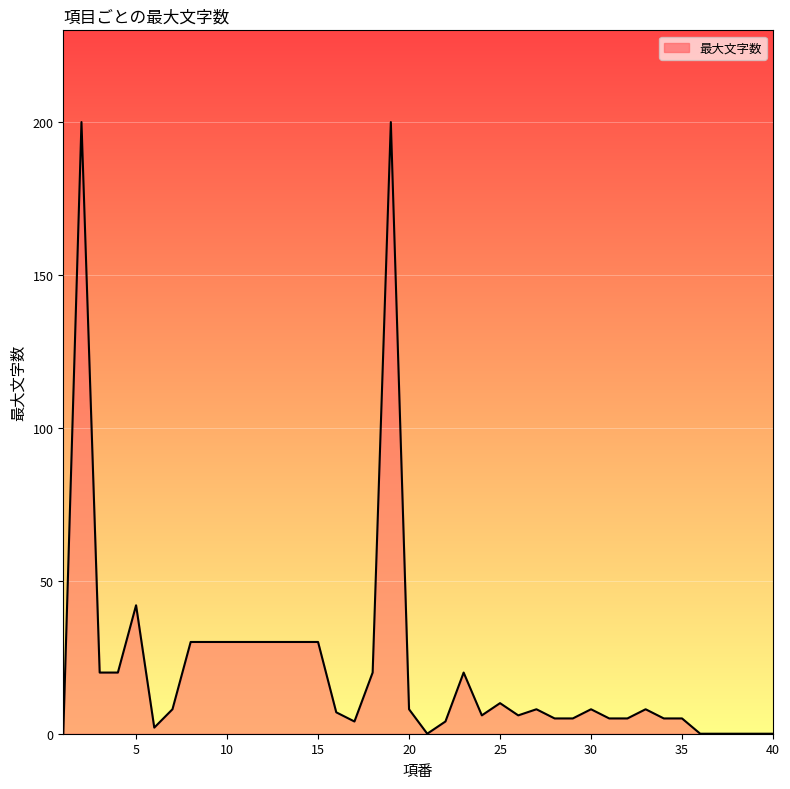

The chart shows a value of 20 at 15. True or false?

False